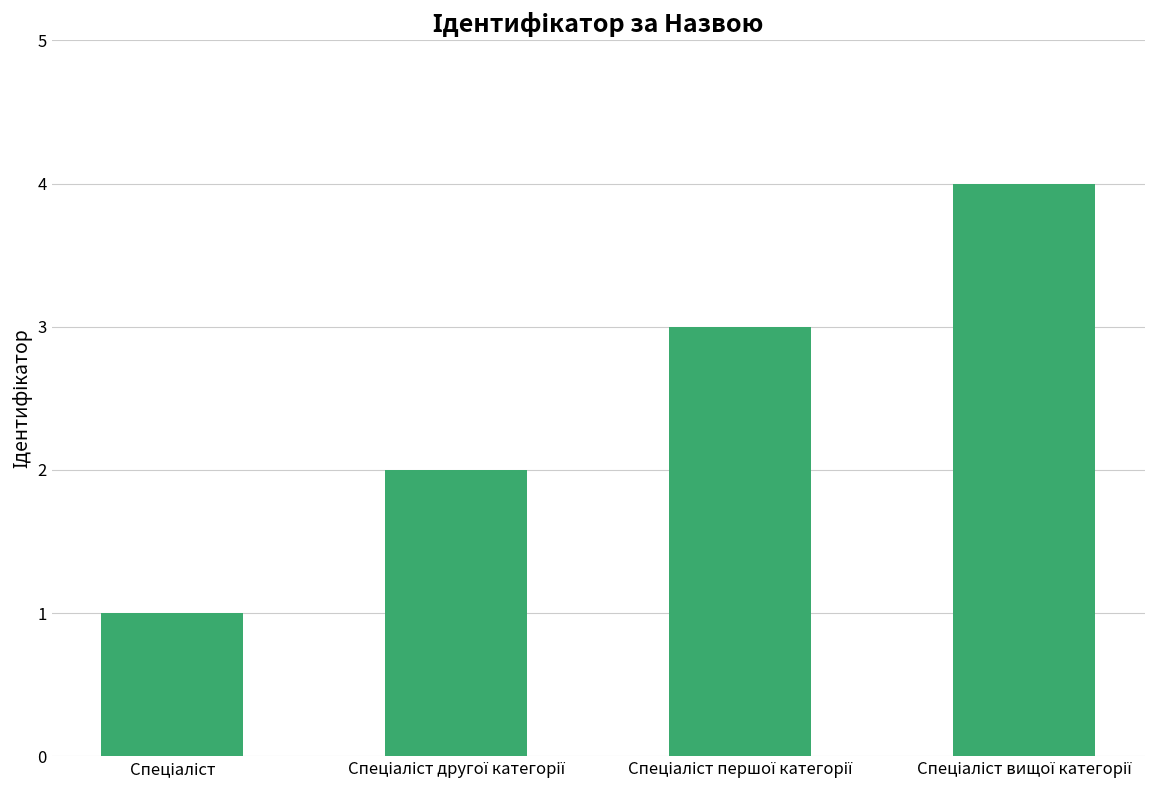

What is the sum of all values?

10